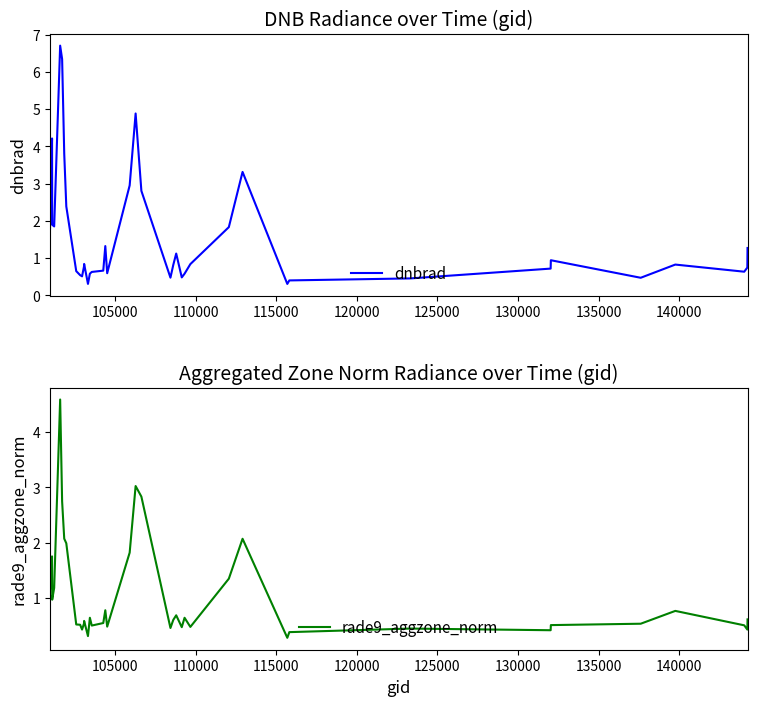

What is the maximum value for dnbrad?

6.7